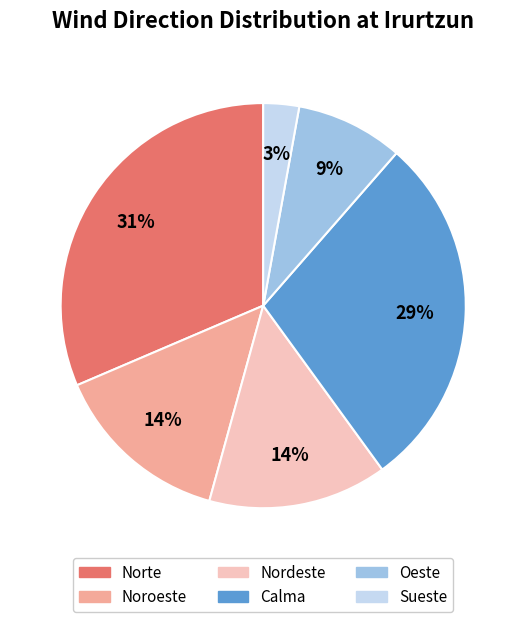

To the nearest percent, what is the average slice percentage?

17%